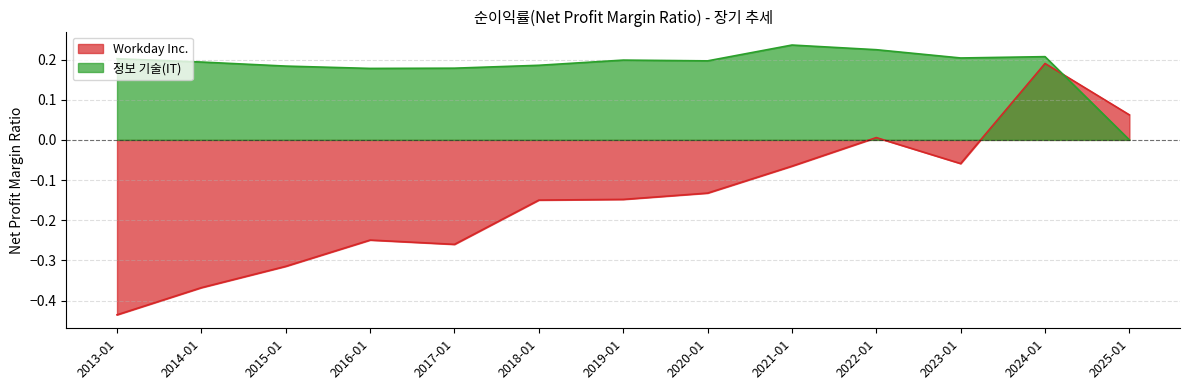

At which category is the sum across all series the highest?

2024-01